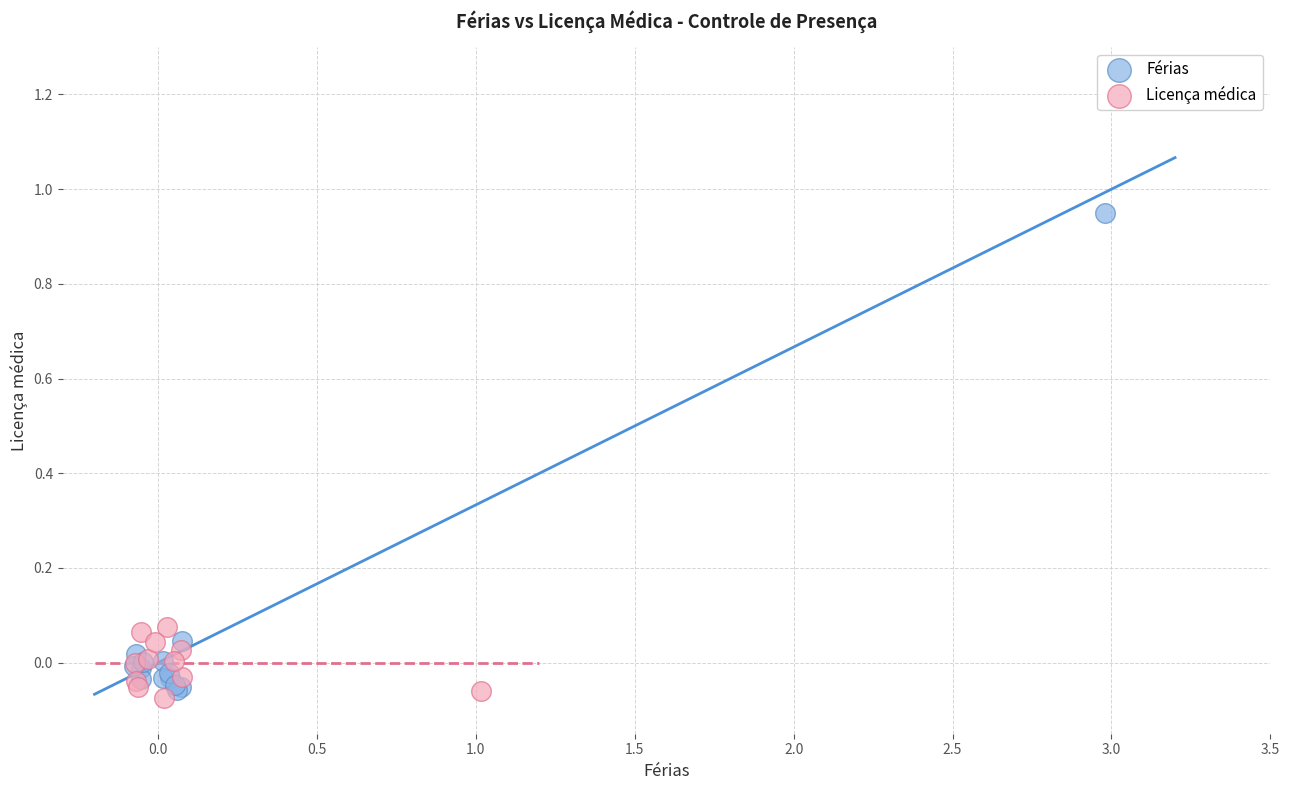

Which series reaches the maximum Y coordinate?

Férias